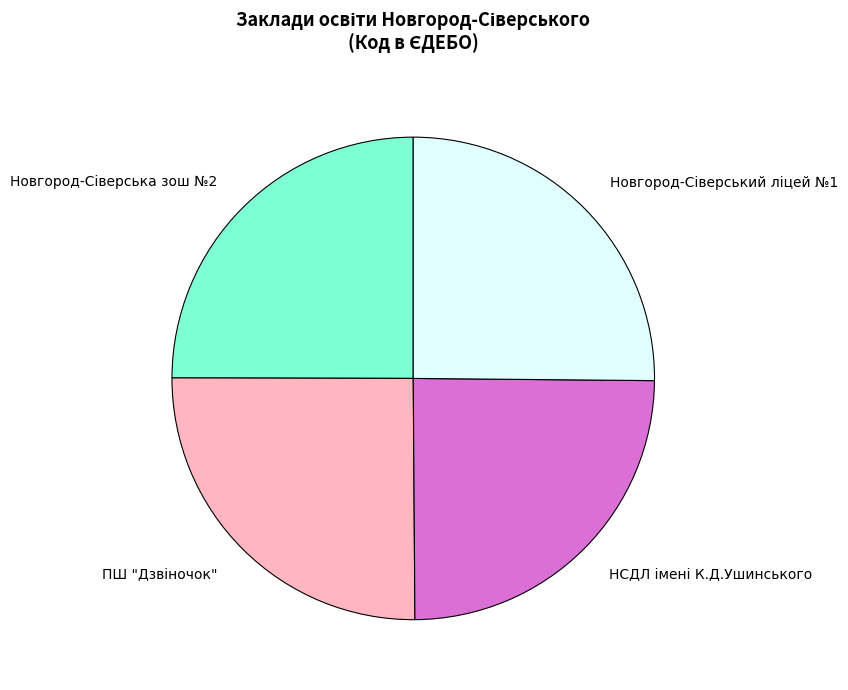

Is there any slice that represents more than half of the pie?

No